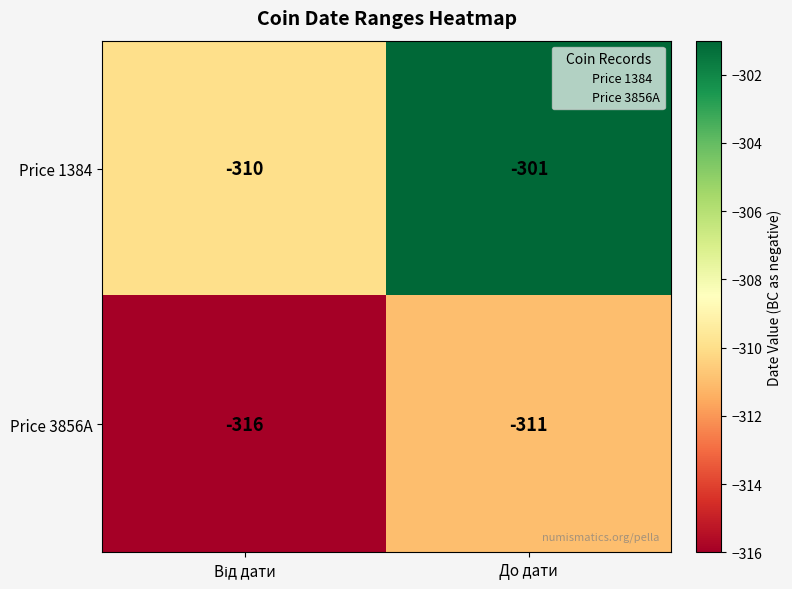

How many series are shown in this chart?

2